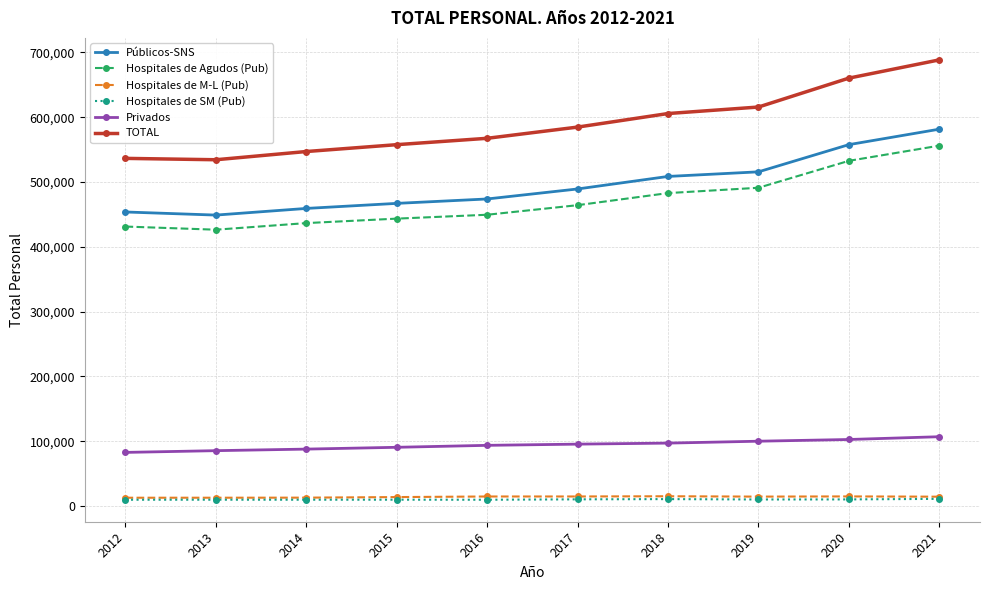

Which label corresponds to the largest value in the chart?

2021